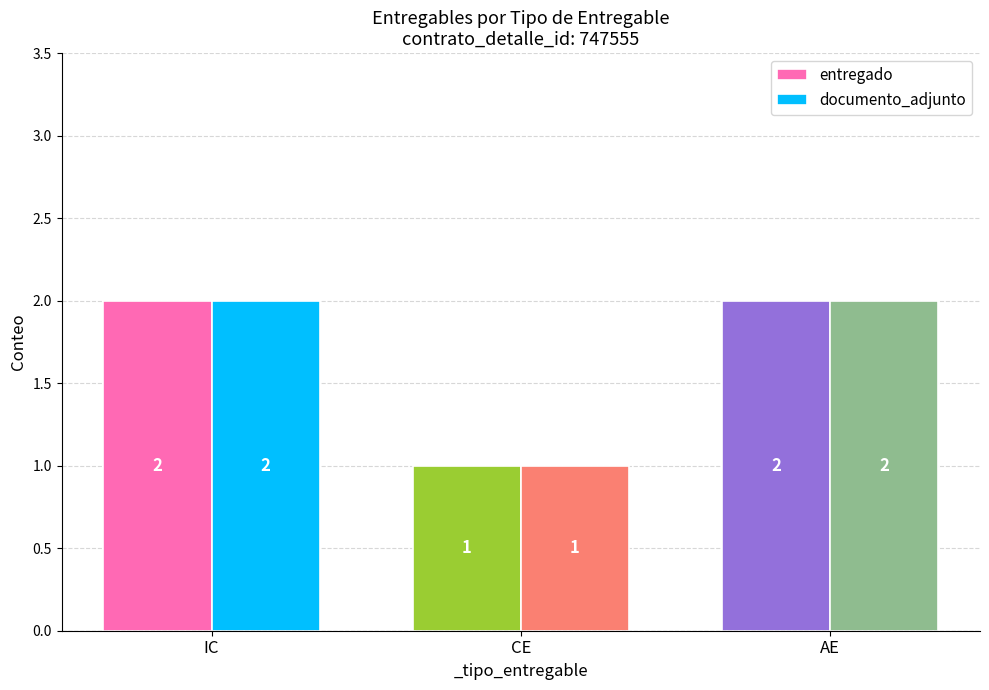

Where is entregado nearest to the value 1?

CE